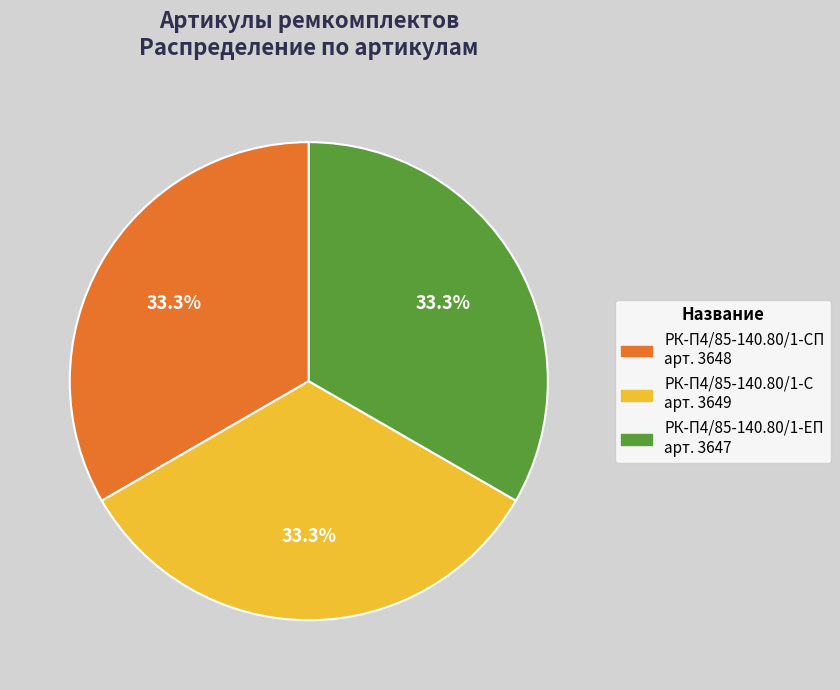

To the nearest percent, what is the average slice percentage?

33%